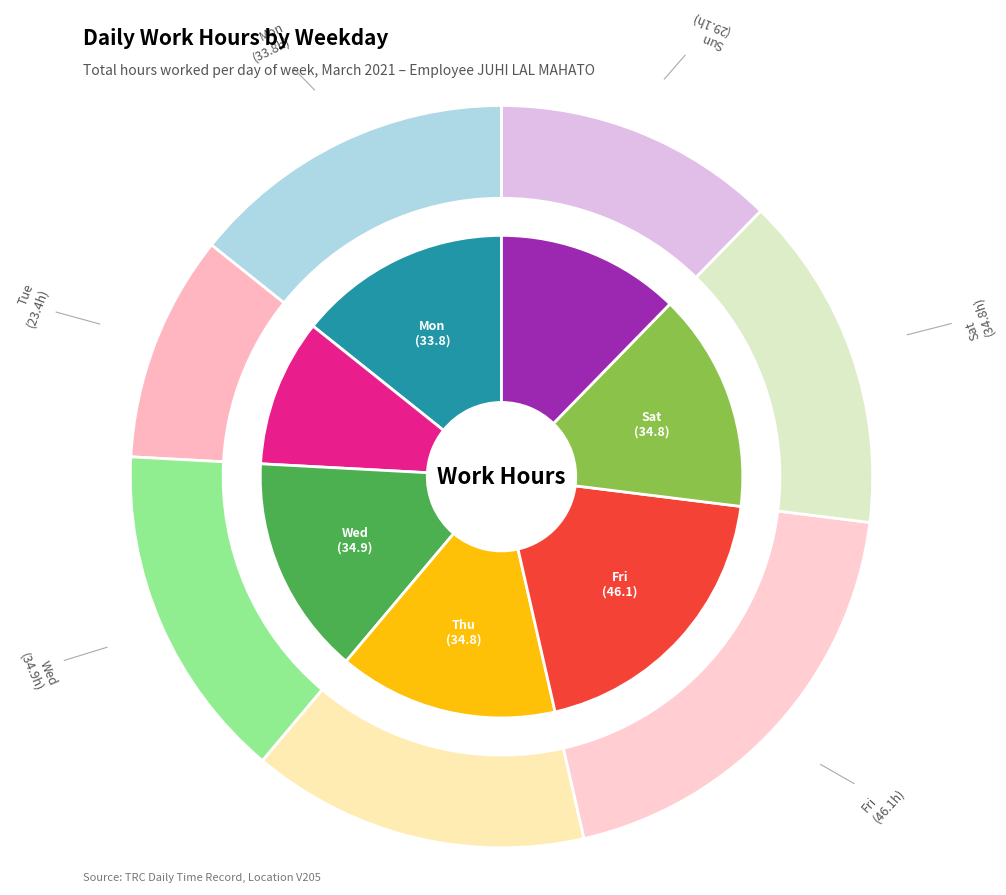

Is it true that Thu is 15% of the pie?

True